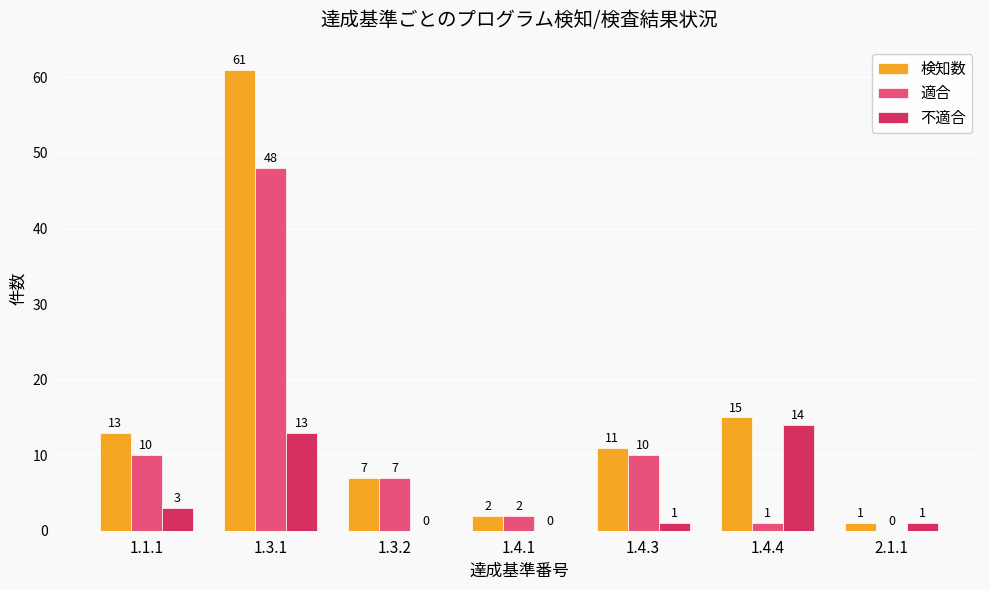

True or false: 適合 has a value of 2 at 1.4.1.

True